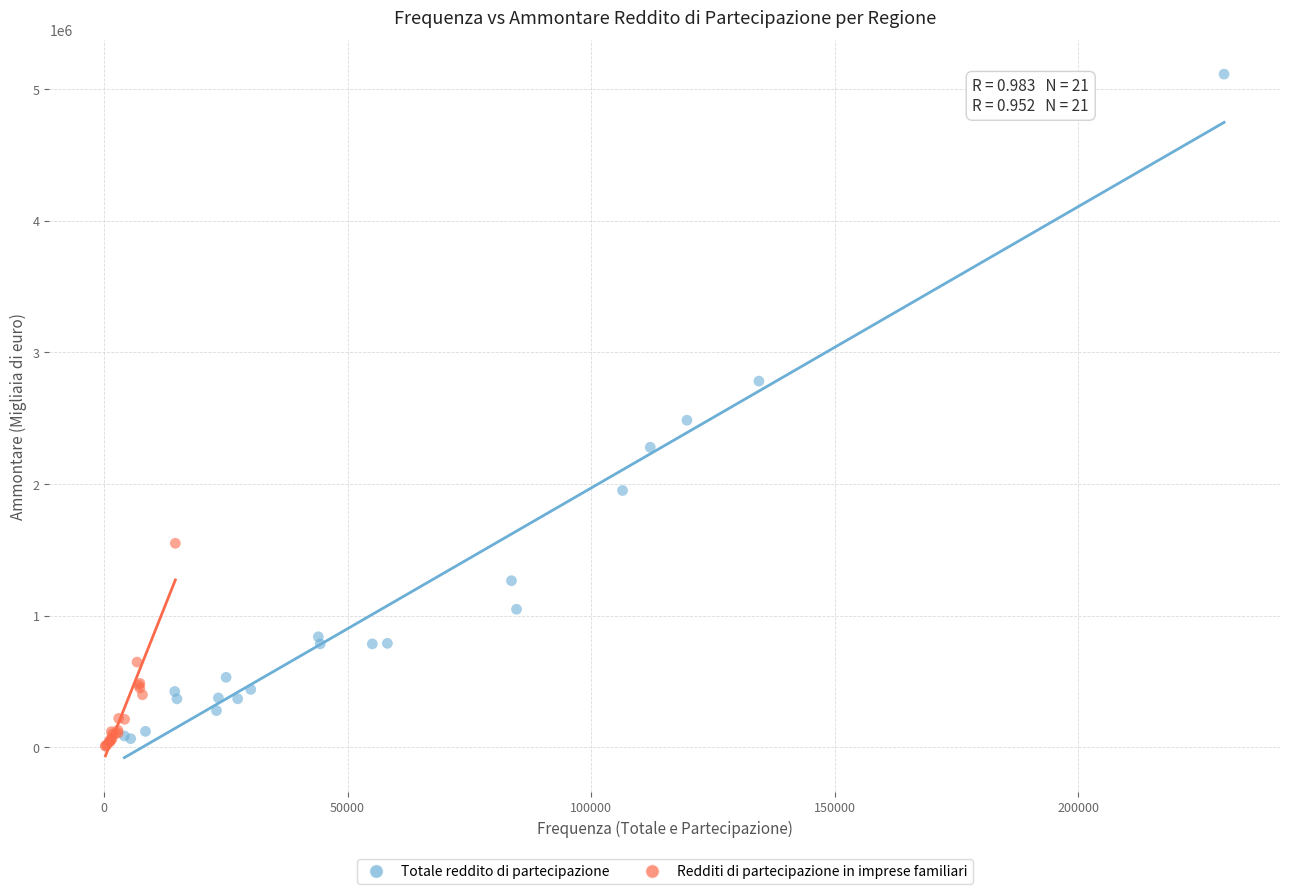

Which series has the widest spread of Y values?

Totale reddito di partecipazione